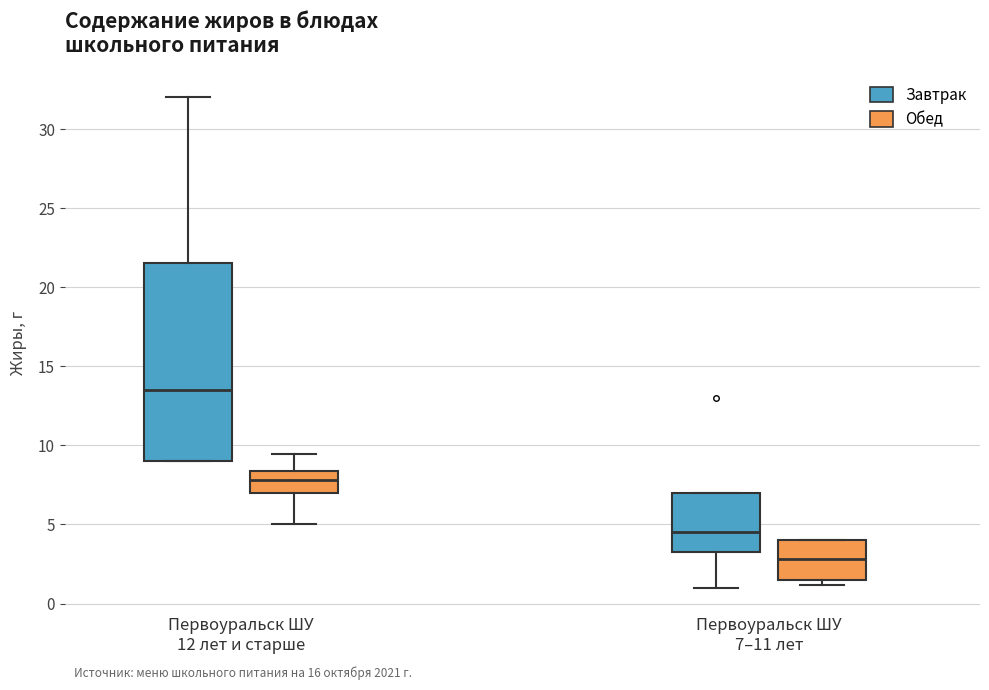

Reading left to right, read every box against the y-axis: the position of its median line, the range the box covers, and the ends of its whiskers. The values are not printed on the chart, so give them approximately, as read against the axis.

Первоуральск ШУ 12 лет и старше (Завтрак): median 13.5, box 9.0 to 21.5, whiskers 9.0 to 32.0
Первоуральск ШУ 12 лет и старше (Обед): median 8.0, box 7.0 to 8.5, whiskers 5.0 to 9.5
Первоуральск ШУ 7–11 лет (Завтрак): median 4.5, box 3.5 to 7.0, whiskers 1.0 to 7.0
Первоуральск ШУ 7–11 лет (Обед): median 3.0, box 1.5 to 4.0, whiskers 1.0 to 4.0